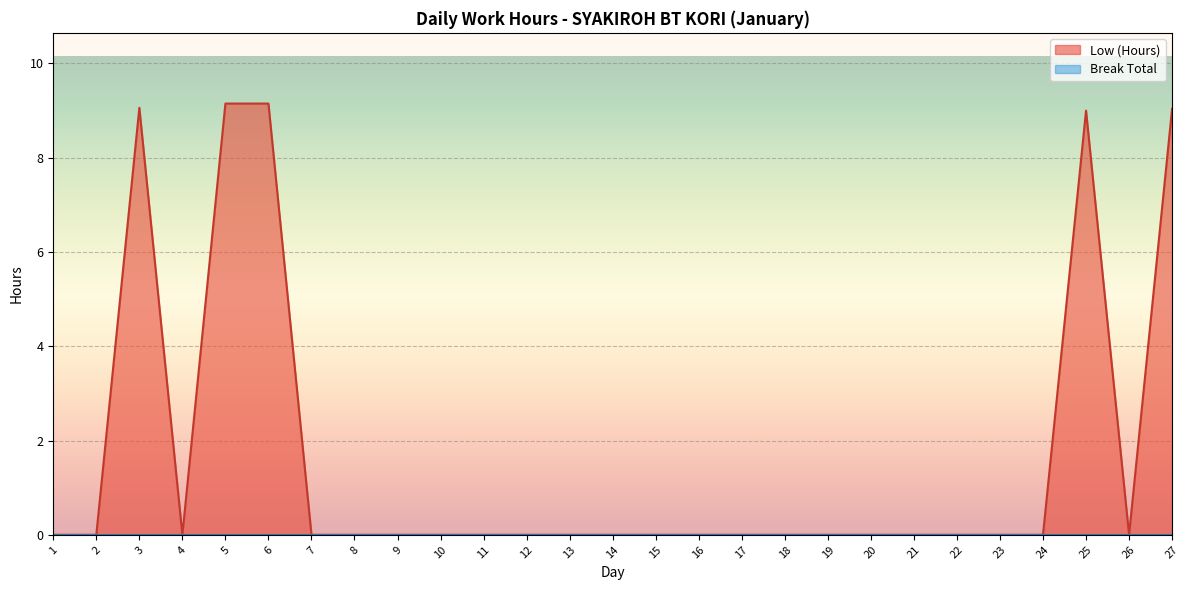

What is the sum of the values at 5 and 4?

9.2